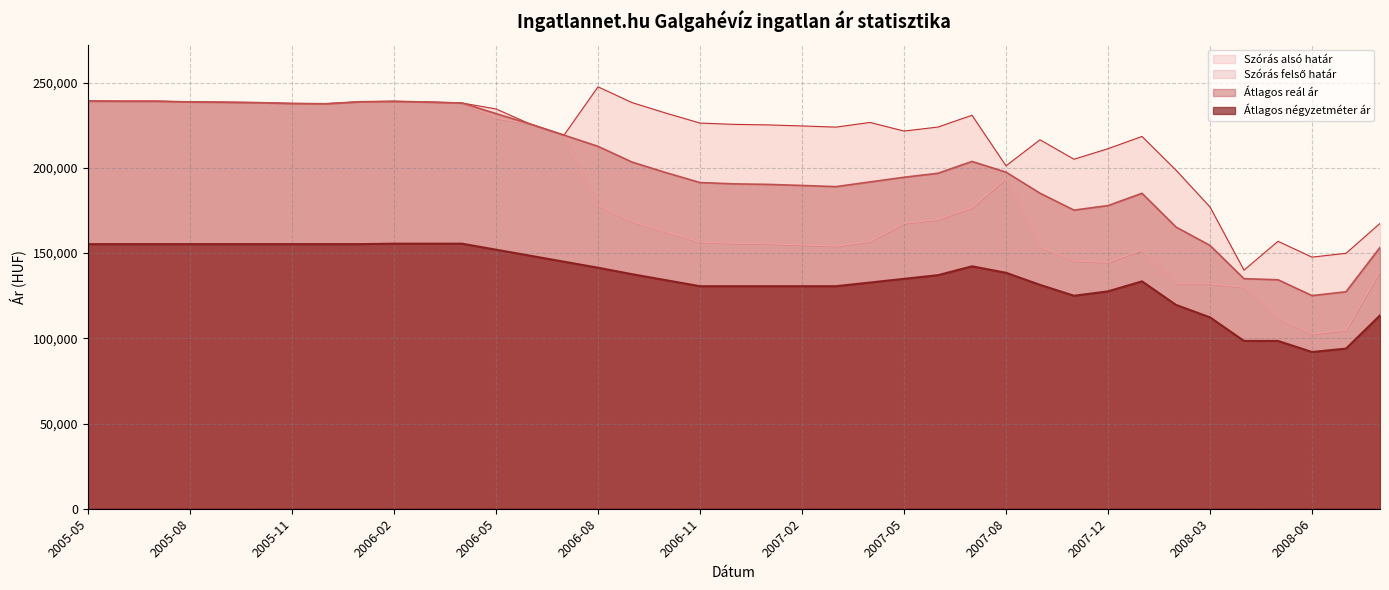

The value of Átlagos négyzetméter ár at 2005-11 is 80442. True or false?

False